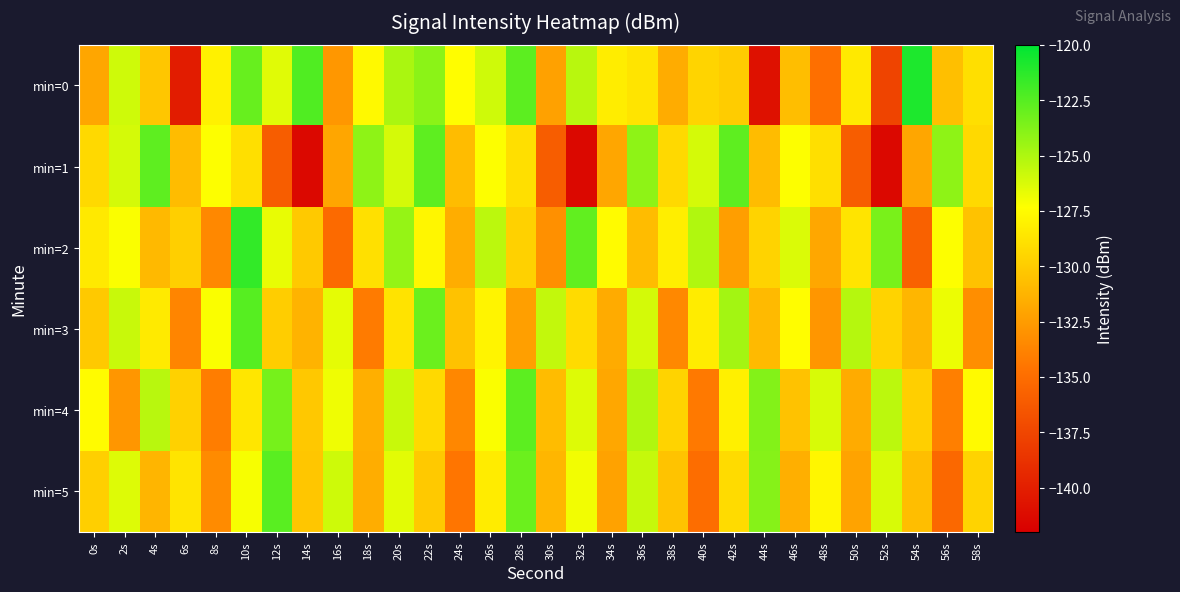

Rank the series by their maximum value, from lowest to highest.

min=1, min=4, min=5, min=3, min=2, min=0